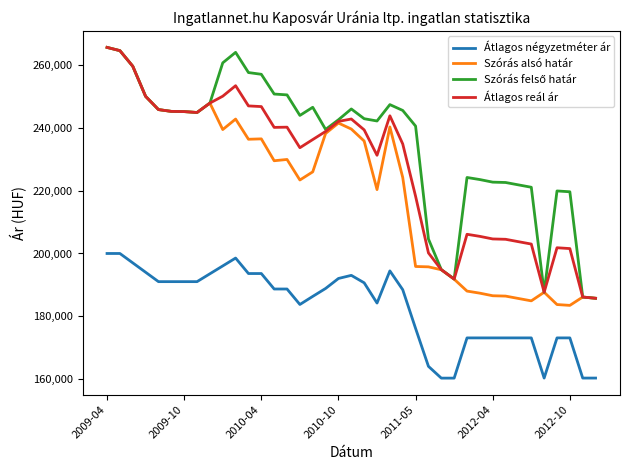

What is the greatest value displayed?

265686